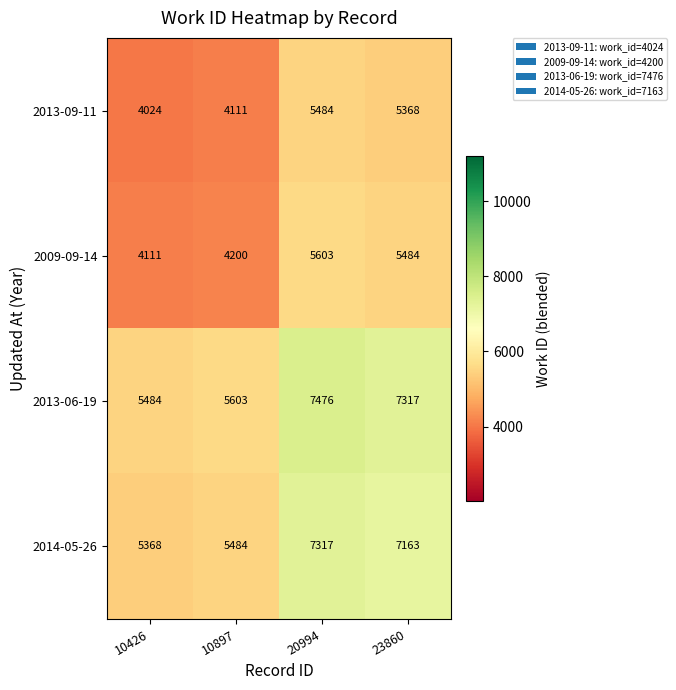

Reading left to right, what are all the values shown in this chart?

2013-09-11: 4024	4111	5484	5368
2009-09-14: 4111	4200	5603	5484
2013-06-19: 5484	5603	7476	7317
2014-05-26: 5368	5484	7317	7163